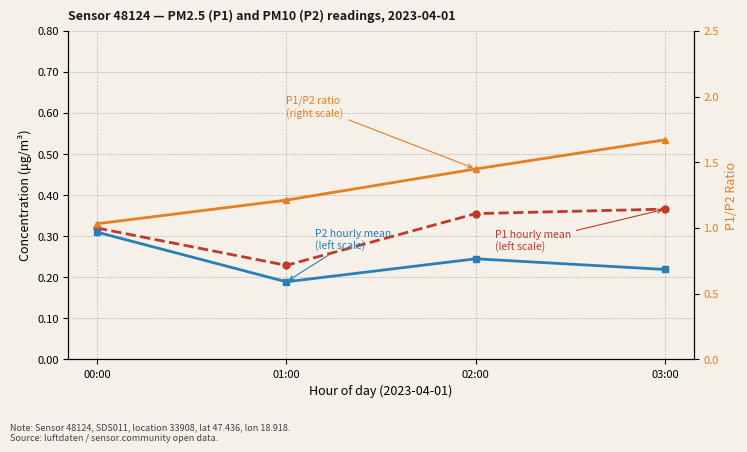

Reading left to right, extract all data points from this chart.

P1 hourly mean (left scale): 0.3	0.2	0.4	0.4
P2 hourly mean (left scale): 0.3	0.2	0.2	0.2
P1/P2 ratio (right scale): 1.0	1.2	1.4	1.7